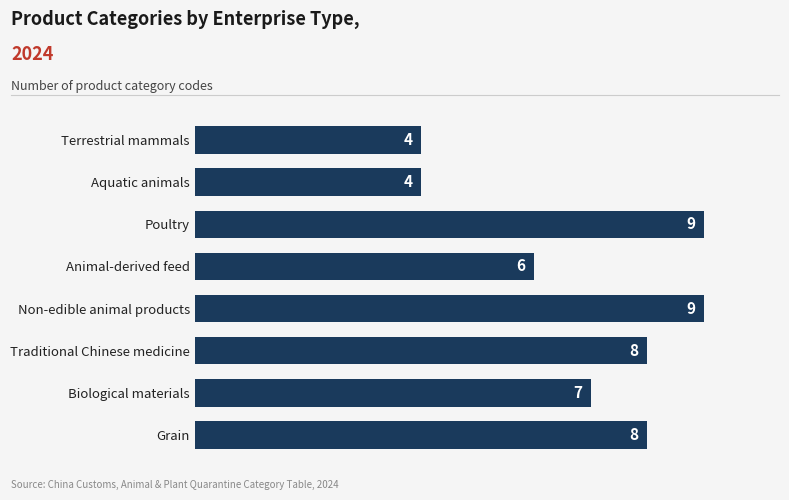

What is the ratio of the value at Poultry to the value at Non-edible animal products?

1.0